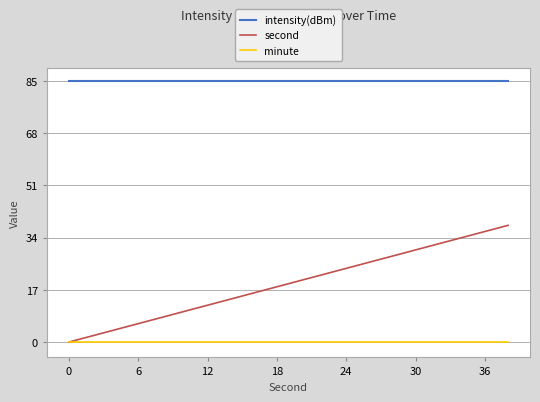

What is the difference between the maximum and second lowest values in the second series?

36